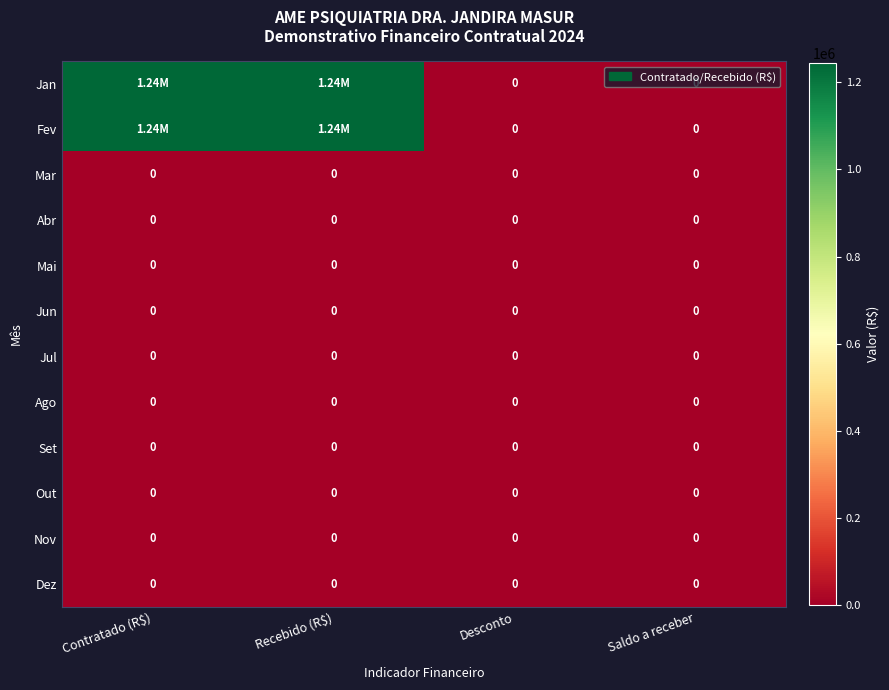

True or false: Fev has a value of 1921459 at Contratado (R$).

False